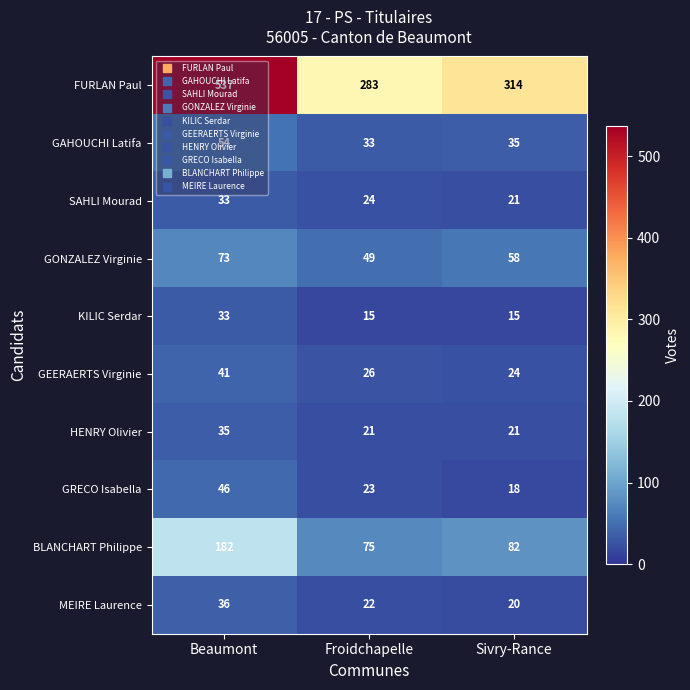

At which category is the sum across all series the highest?

Beaumont